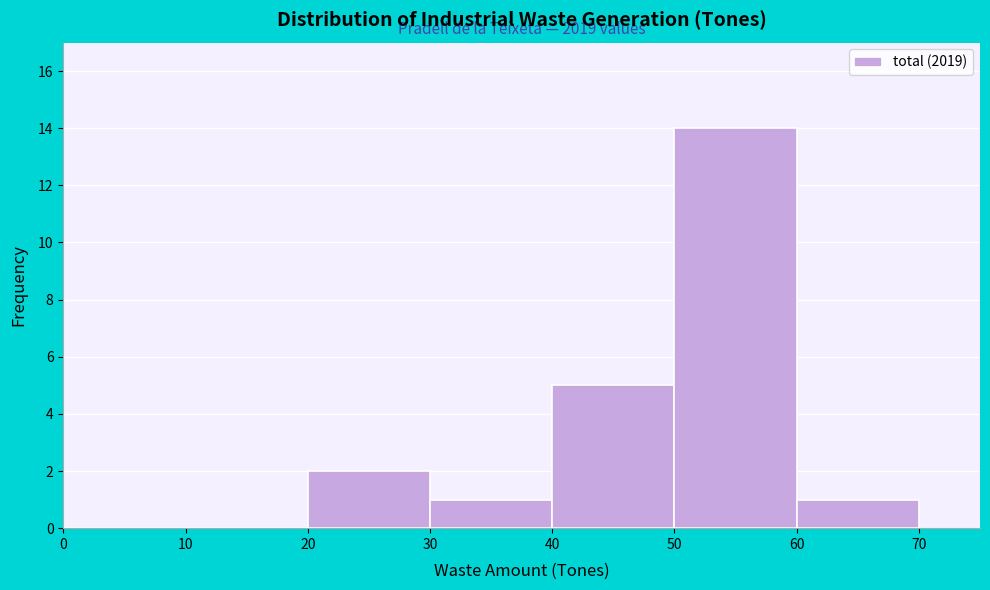

Over which range of the x-axis is the bar tallest?

50 to 60